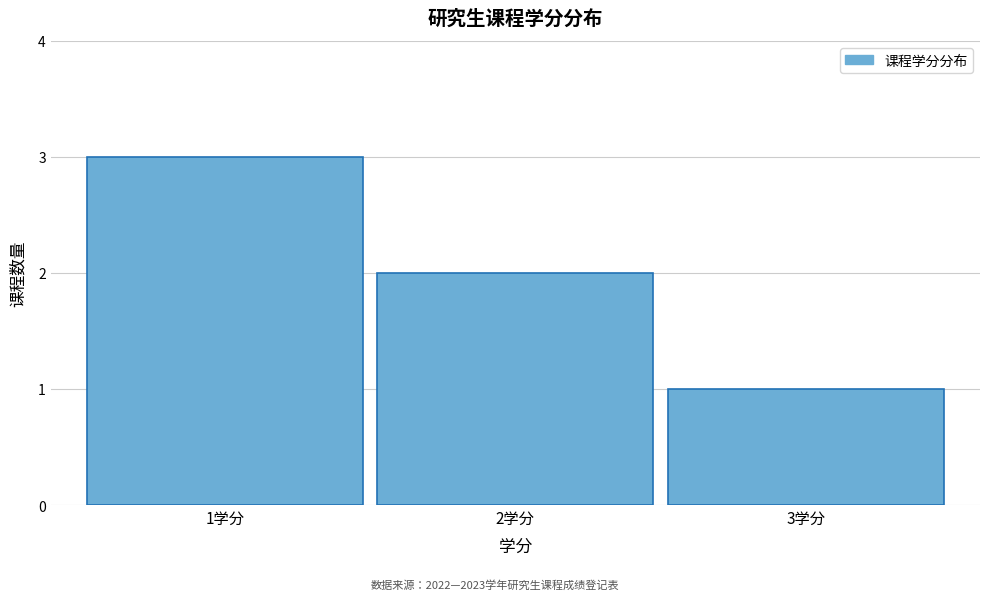

Reading left to right, what are all the values shown in this chart?

3	2	1